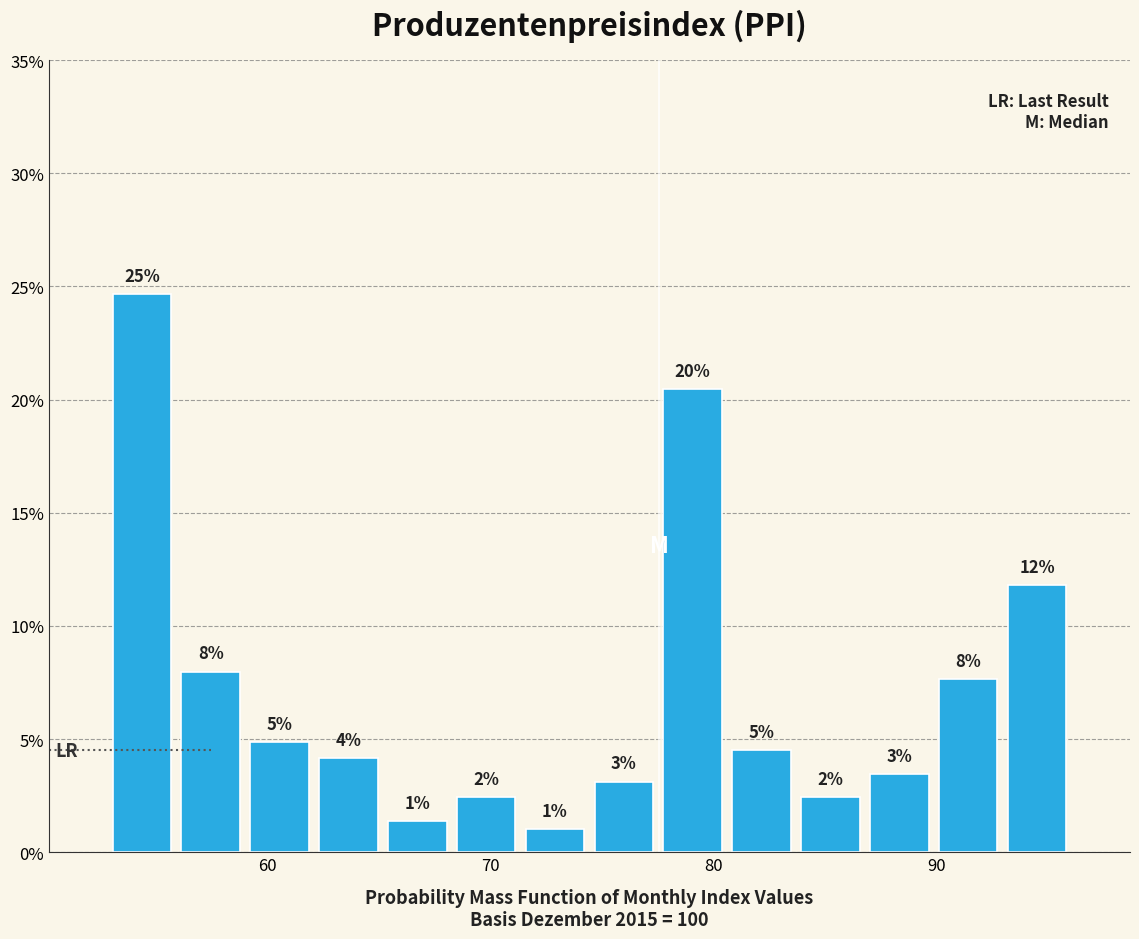

Read against the x-axis, roughly where is the centre of the tallest bar?

54